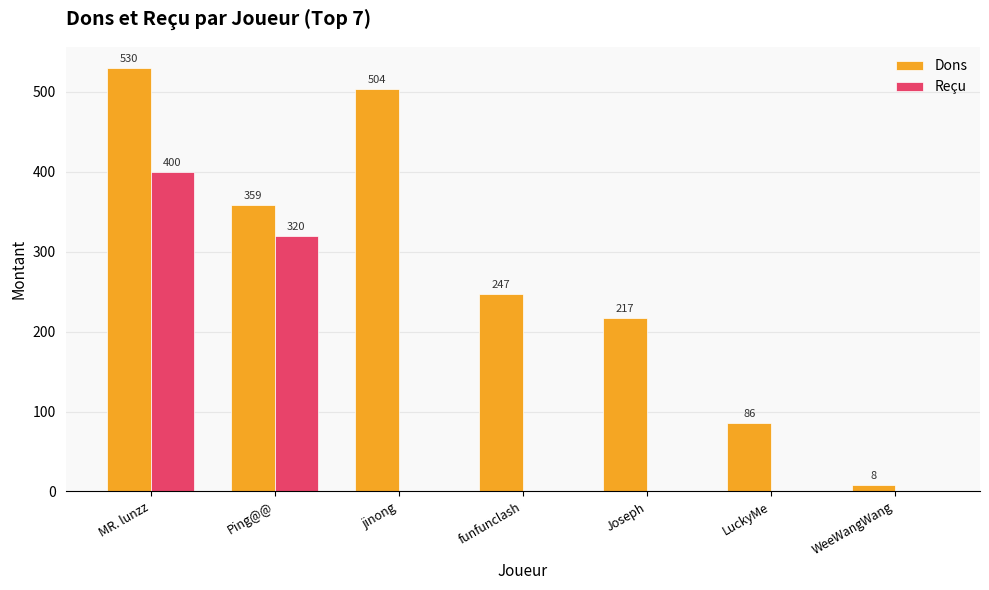

Which category has the highest value across all series?

MR. lunzz